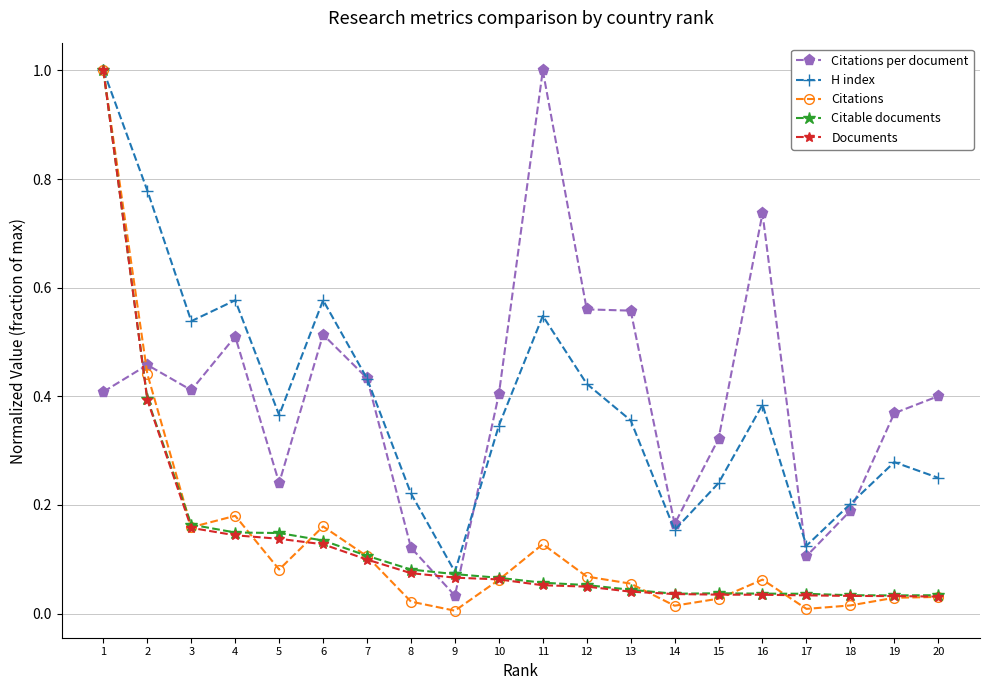

What is the total value across all series at 6?

1.5